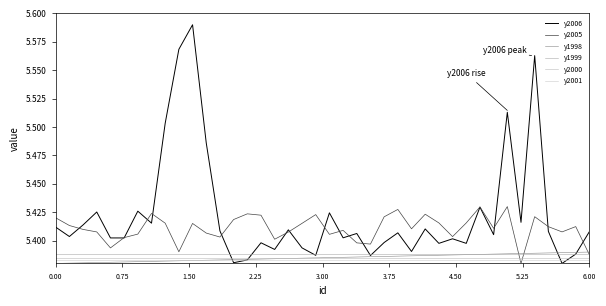

What is the value of the y2006 point at the 12th from the left?

5.5